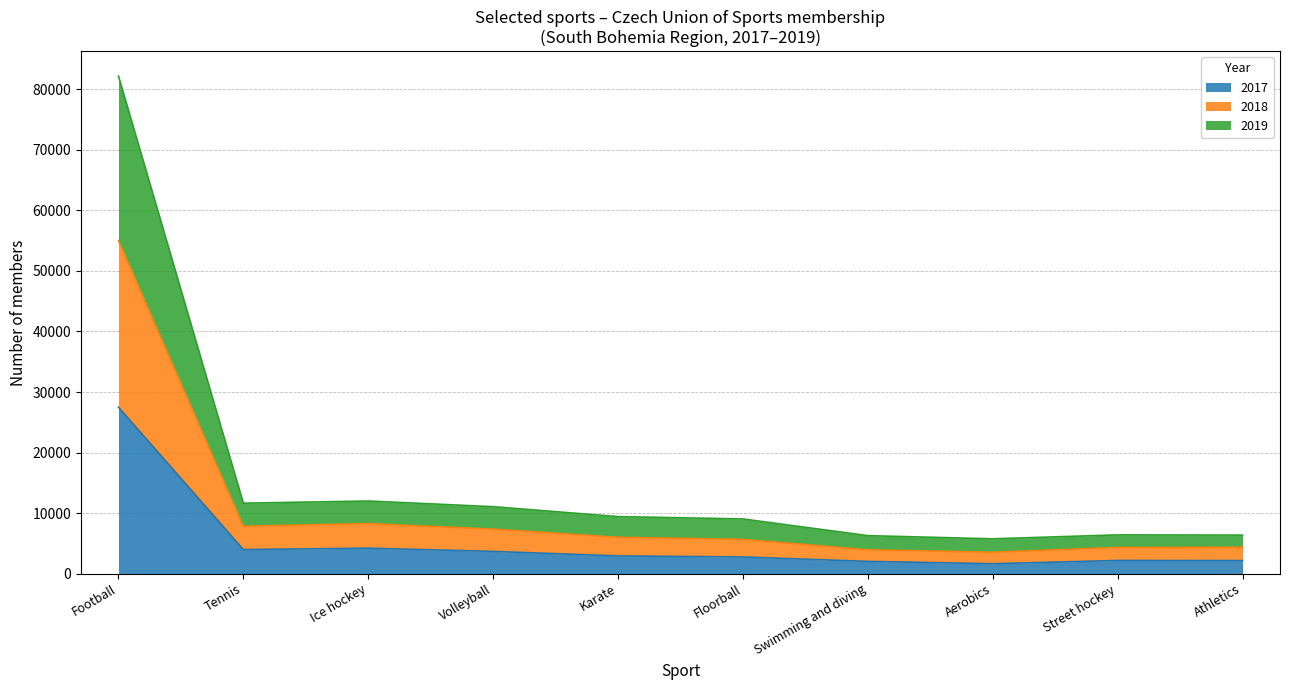

What is the total value across all series at Floorball?

9026